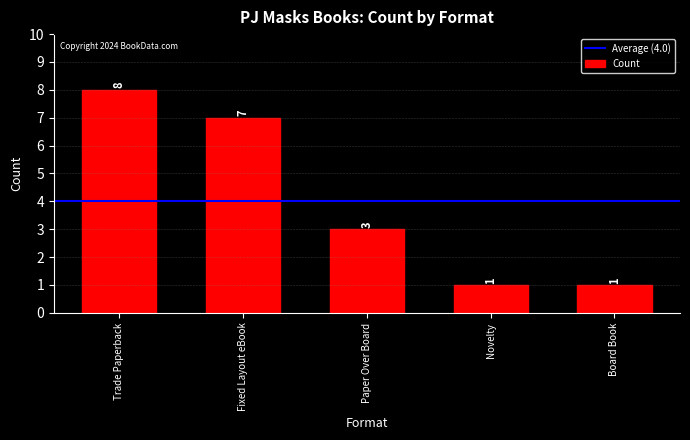

What is the label of the 4th bar from the right?

Fixed Layout eBook